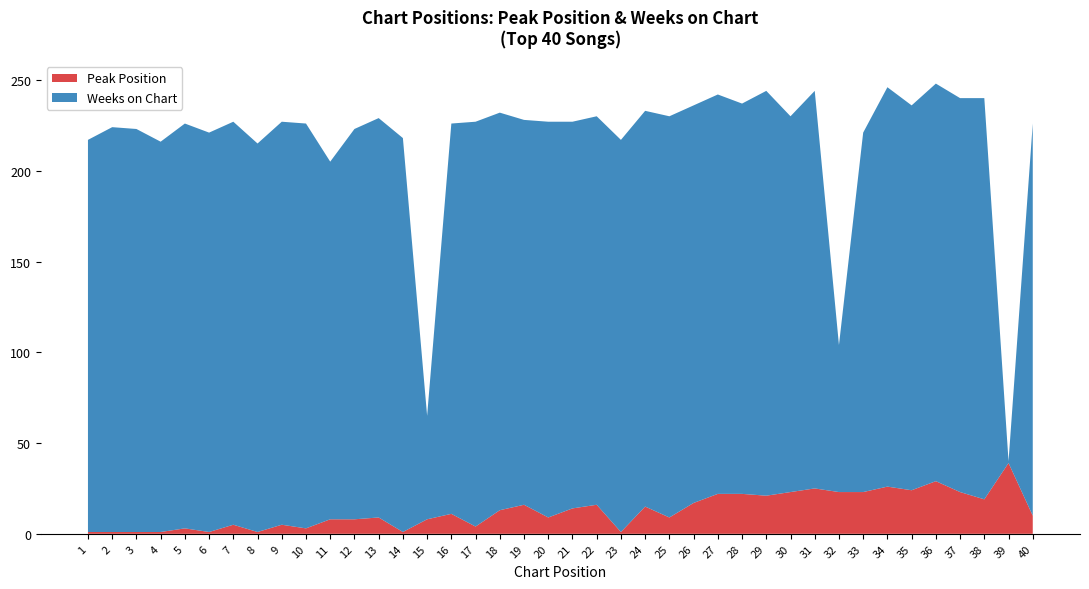

Reading left to right, what are all the values shown in this chart?

Peak Position: 1	1	1	1	3	1	5	1	5	3	8	8	9	1	8	11	4	13	16	9	14	16	1	15	9	17	22	22	21	23	25	23	23	26	24	29	23	19	39	10
Weeks on Chart: 216	223	222	215	223	220	222	214	222	223	197	215	220	217	57	215	223	219	212	218	213	214	216	218	221	219	220	215	223	207	219	81	198	220	212	219	217	221	1	216